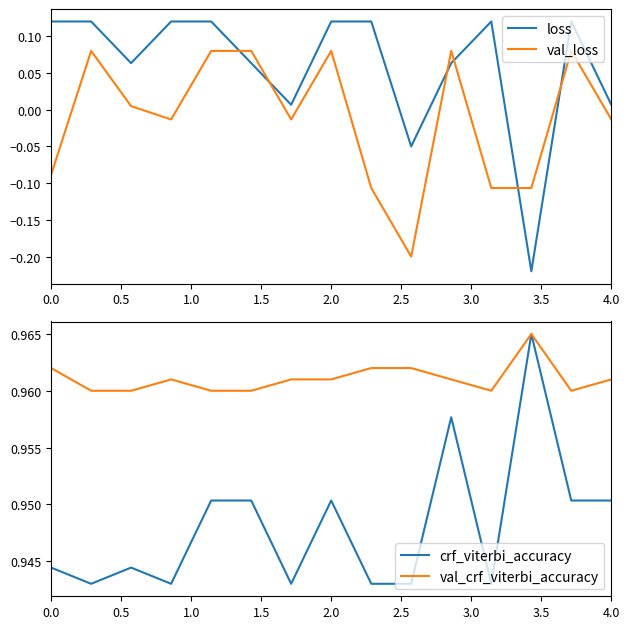

What are all the series names shown in the legend?

loss, val_loss, crf_viterbi_accuracy, val_crf_viterbi_accuracy